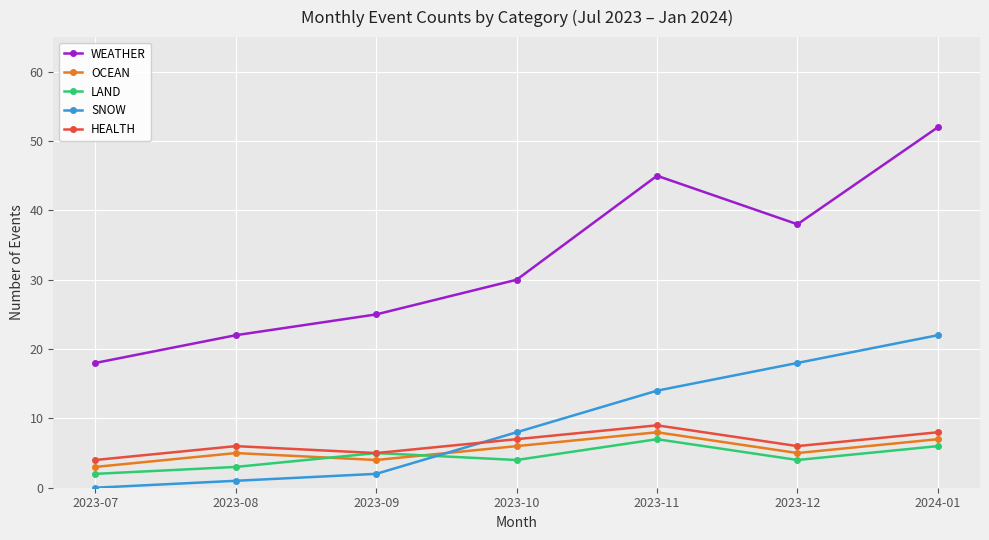

List the series in order of their peak value, highest first.

WEATHER, SNOW, HEALTH, OCEAN, LAND